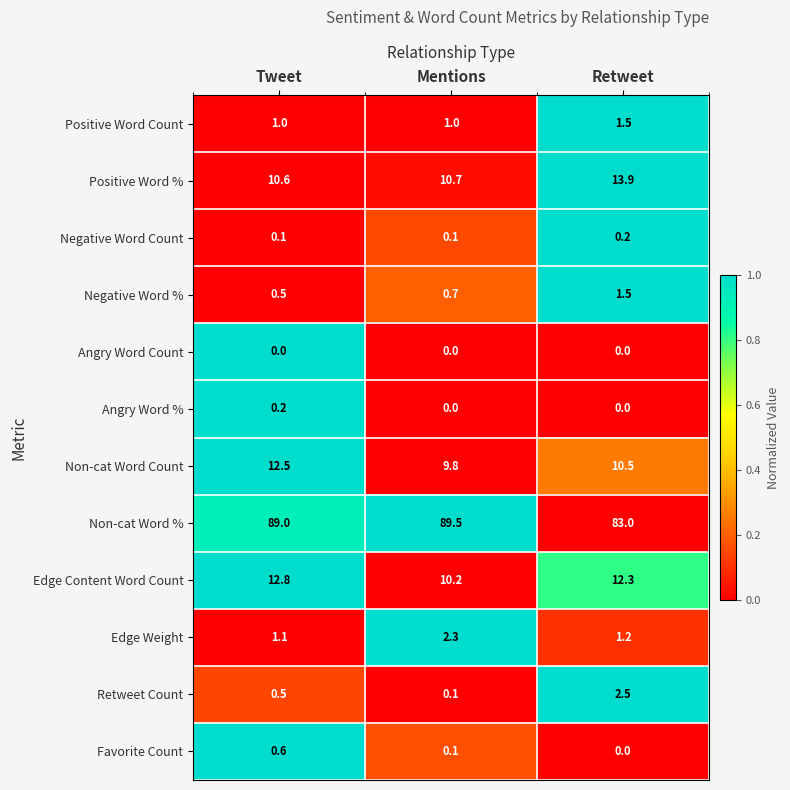

Which series changed the most between Tweet and Retweet?

Non-cat Word %